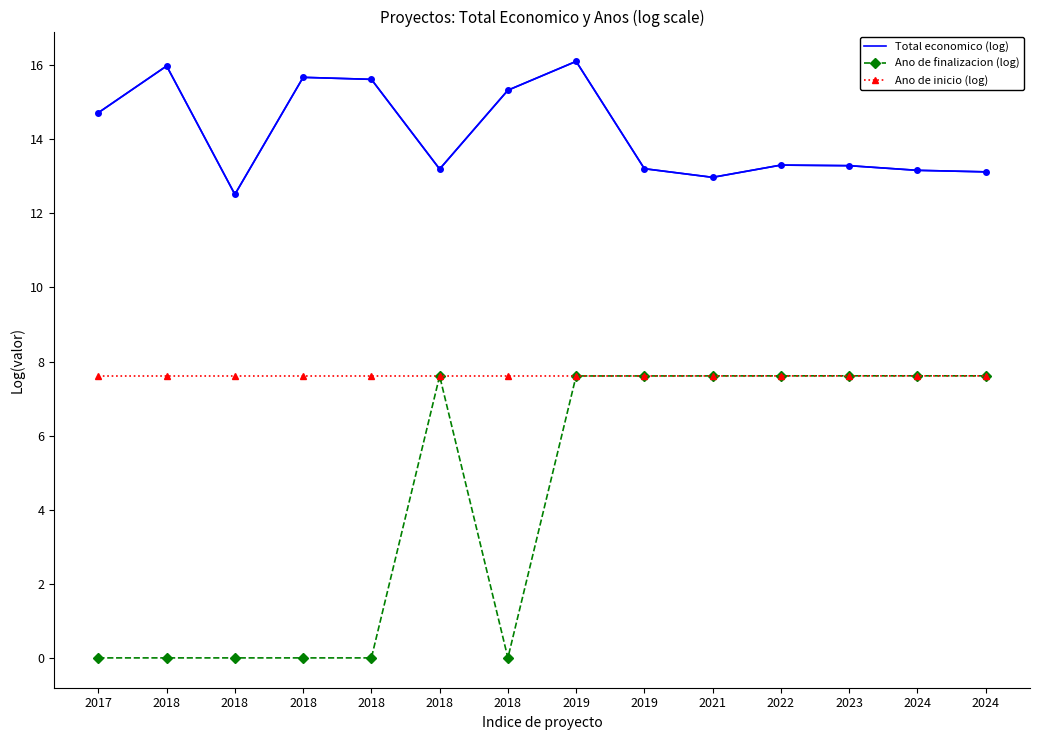

Between 2018 and 2018, which is larger?

2018